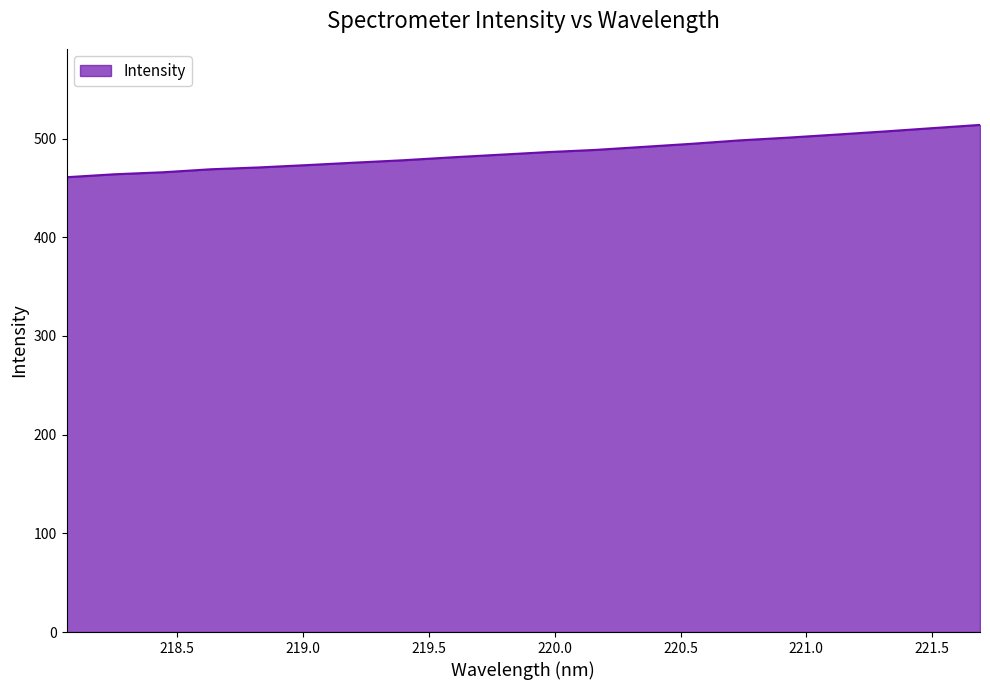

What is the greatest value displayed?

513.8